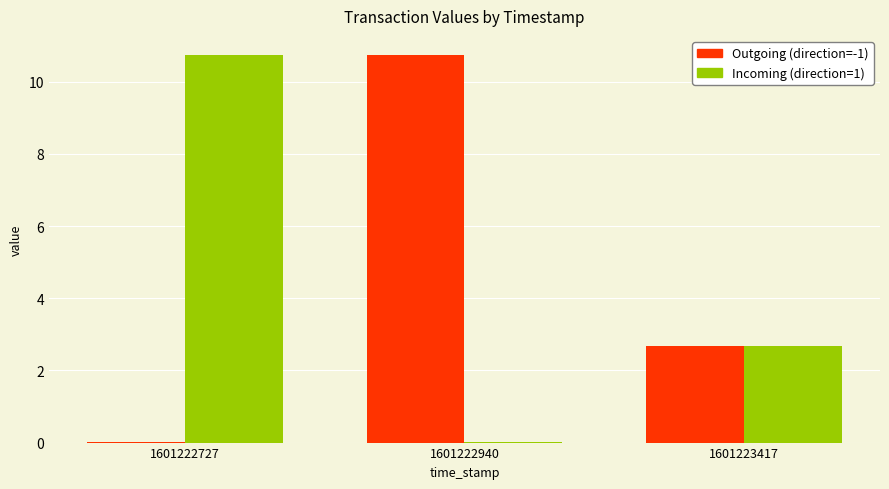

The value of Incoming (direction=1) at 1601222940 is 0.0. True or false?

True